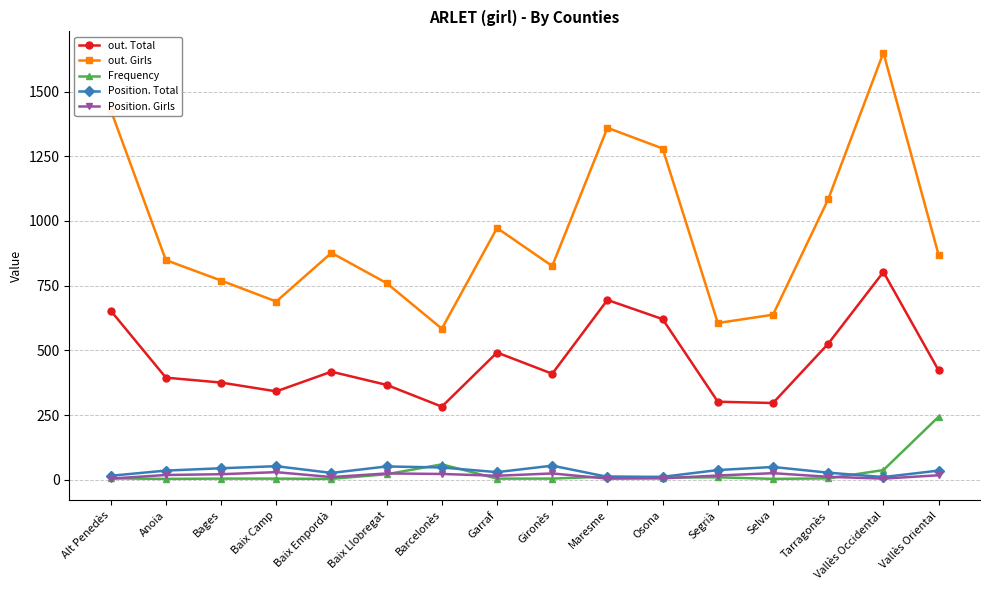

At which label is out. Girls closest to 1117?

Tarragonès